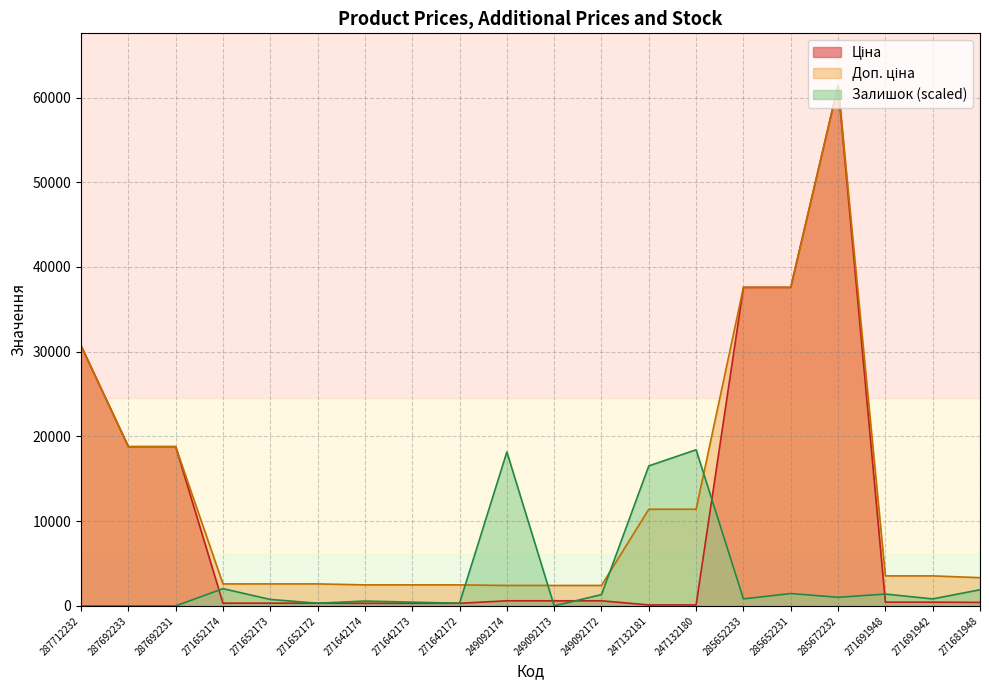

Is it true that Ціна equals 18796.8 at 287692233?

True